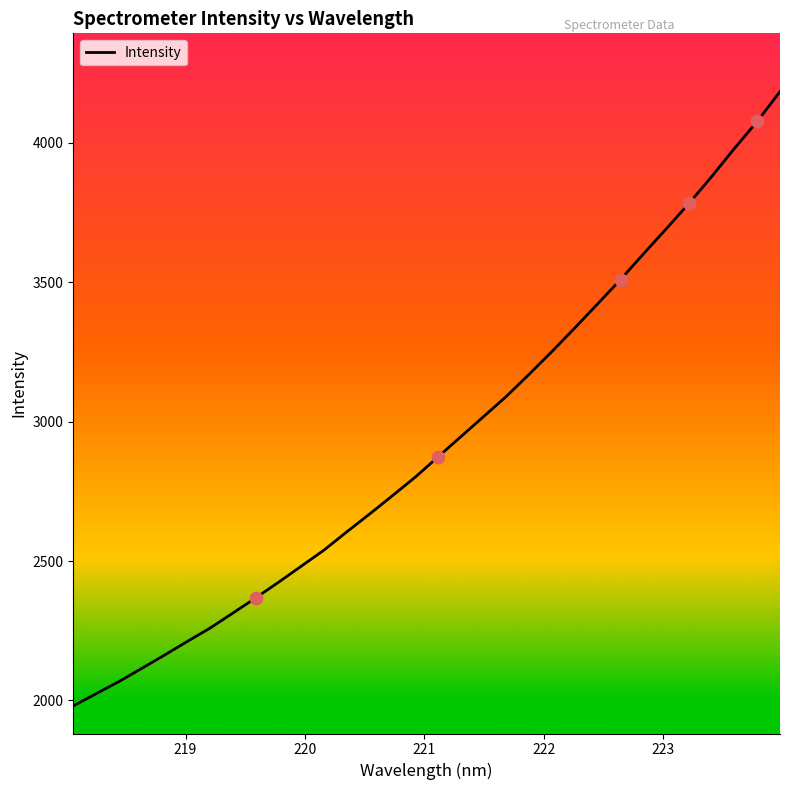

What is the minimum value shown in the chart?

1980.1